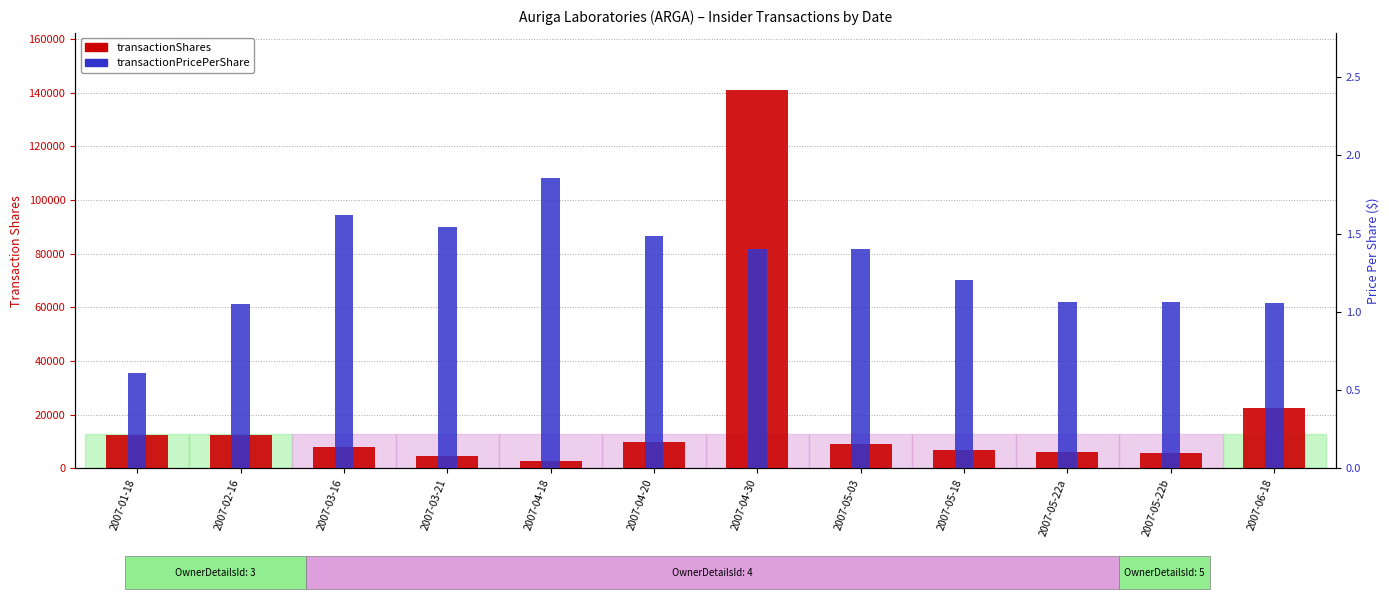

Is it true that transactionShares equals 6202.1 at 2007-03-21?

False